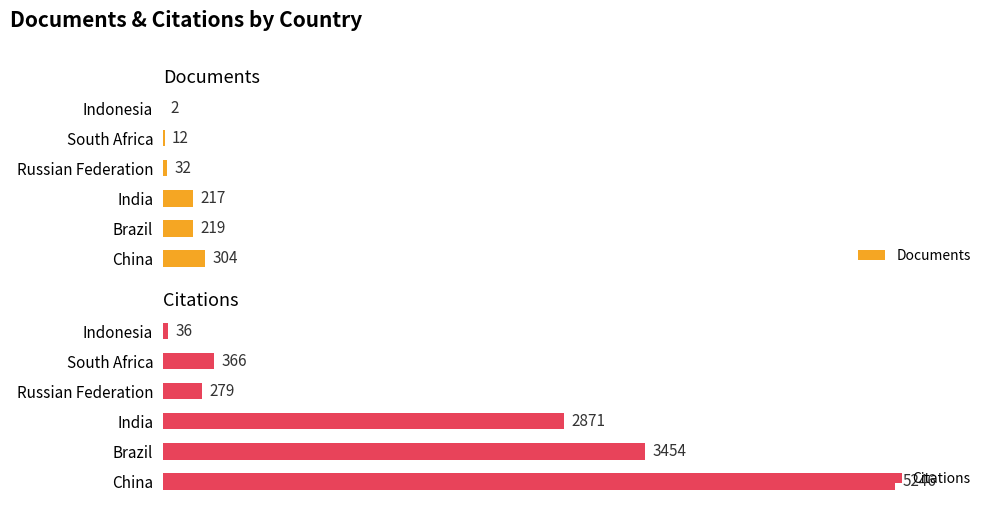

Are the bars grouped side by side (vs. stacked)?

Yes